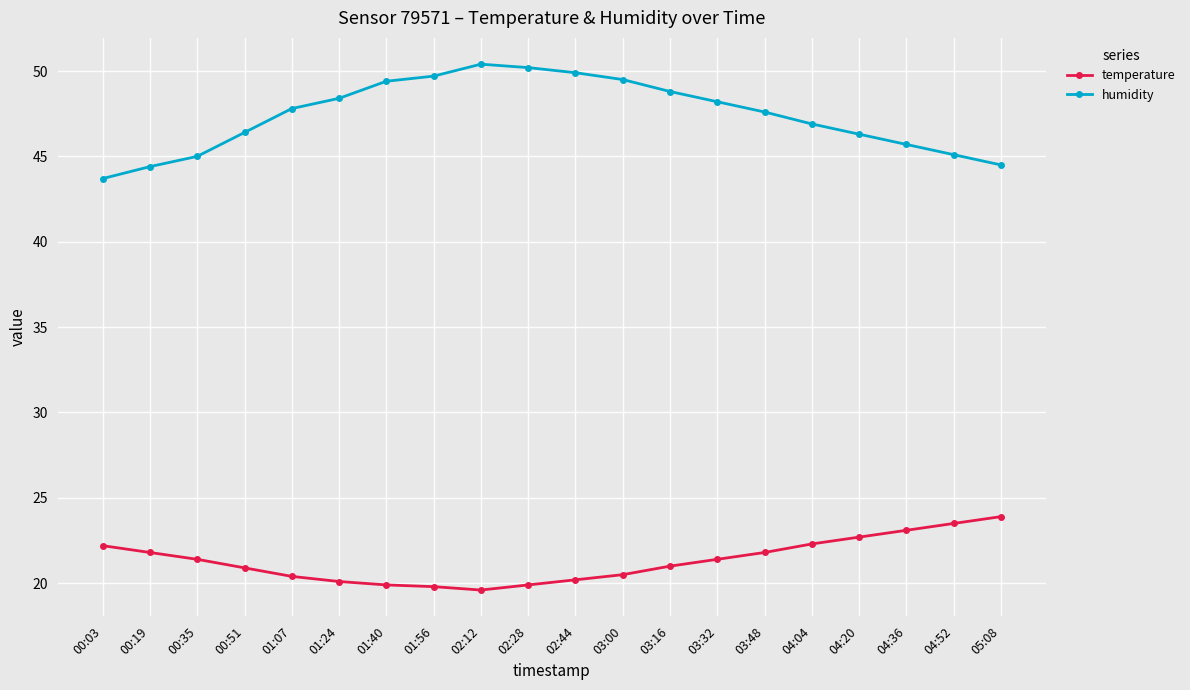

At which label does humidity reach its minimum?

00:03